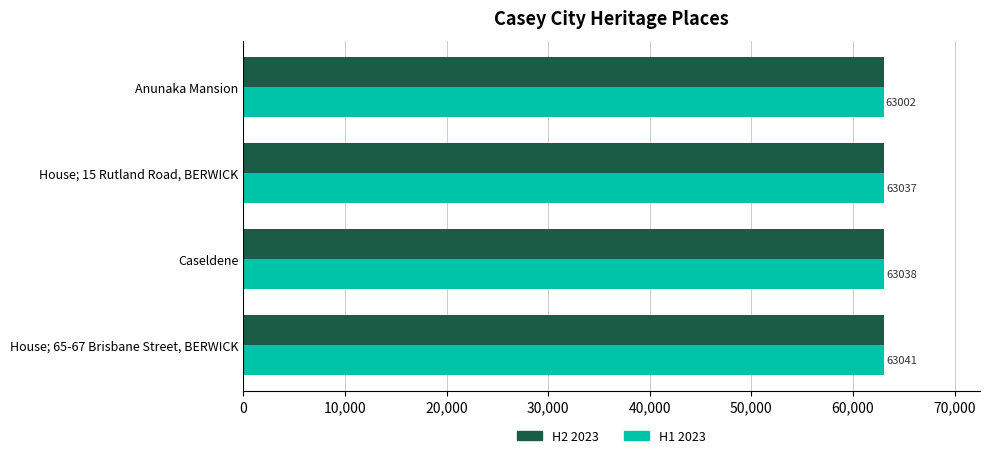

What are all the series names shown in the legend?

H2 2023, H1 2023